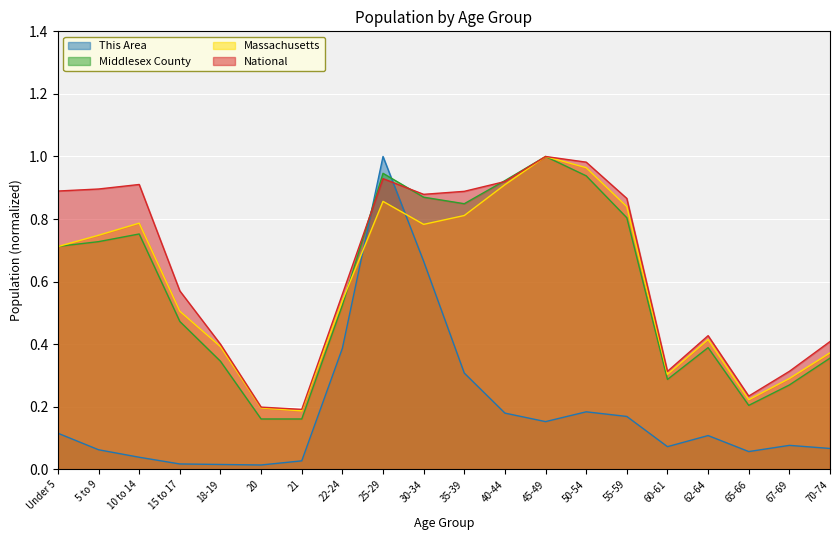

What is the total value across all series at 45-49?

3.2